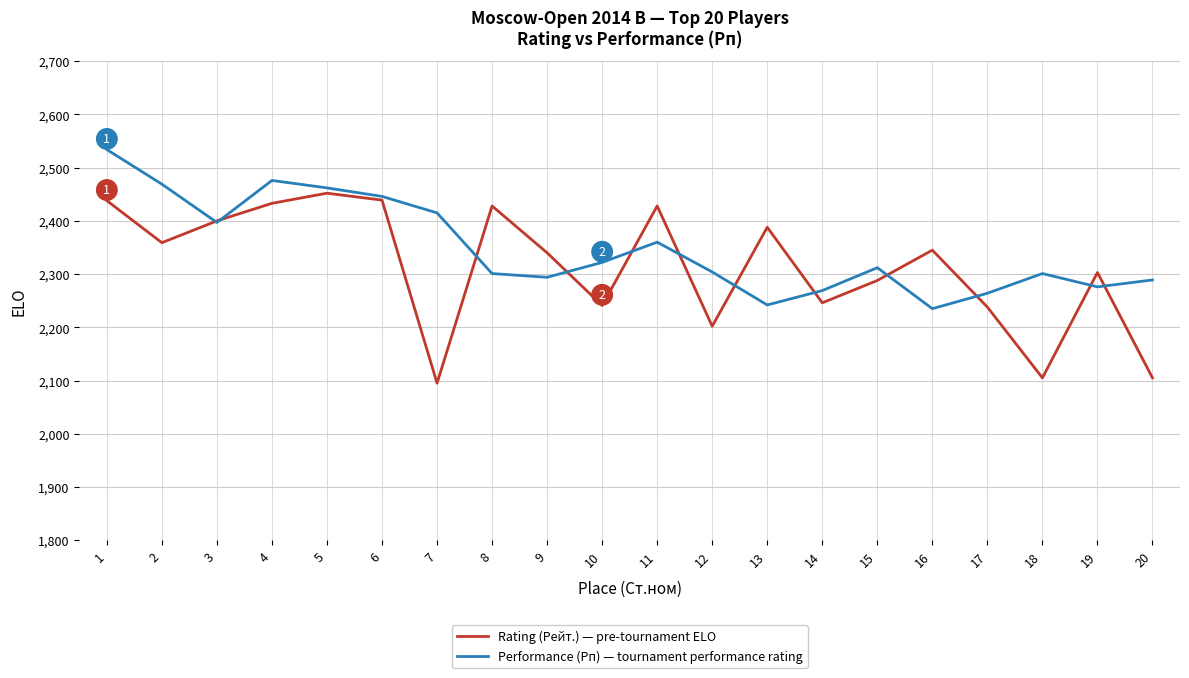

Between 6 and 18, which series saw the biggest shift?

Rating (Рейт.) — pre-tournament ELO